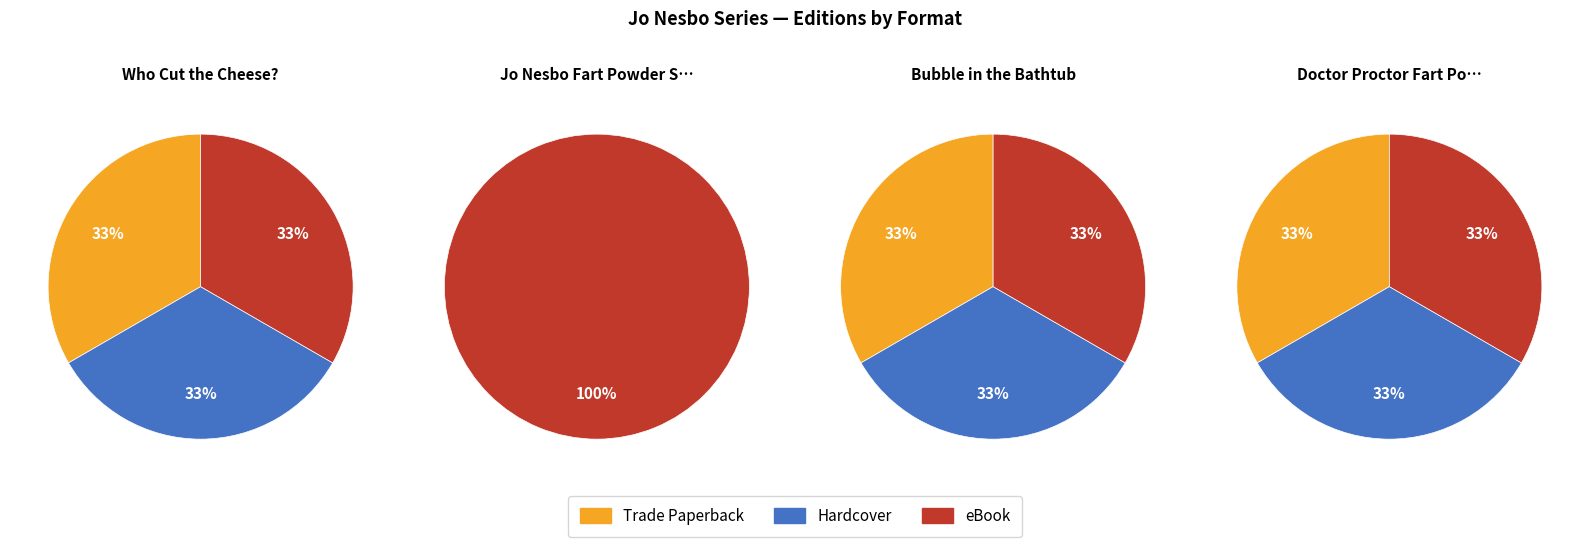

Which has a higher value, Jo Nesbo Fart Powder Series or Who Cut the Cheese??

Who Cut the Cheese?